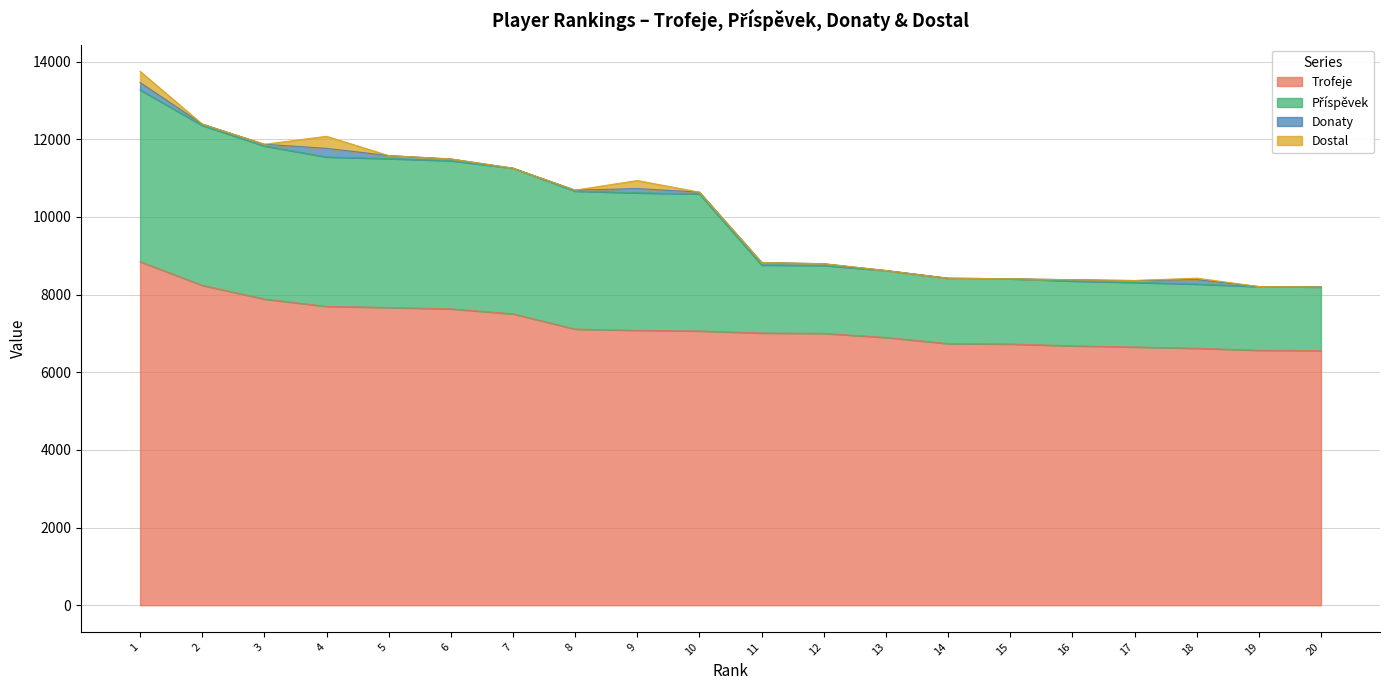

Which series has the widest spread of values?

Příspěvek